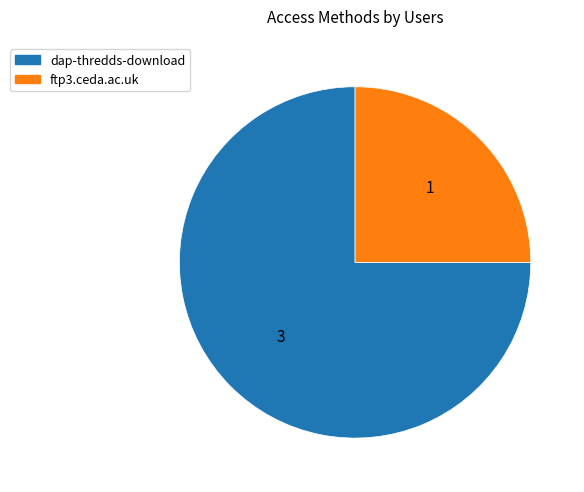

Between ftp3.ceda.ac.uk and dap-thredds-download, which is larger?

dap-thredds-download